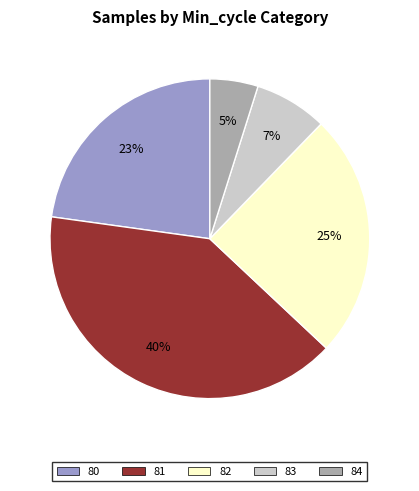

What is the smallest slice in the pie chart?

84